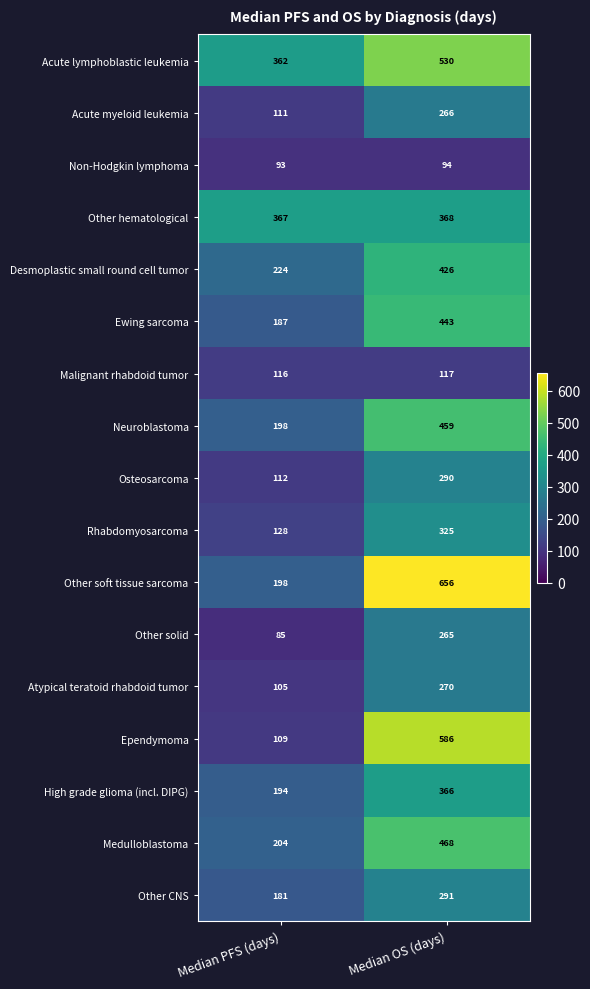

Which series has the largest total across all categories?

Acute lymphoblastic leukemia